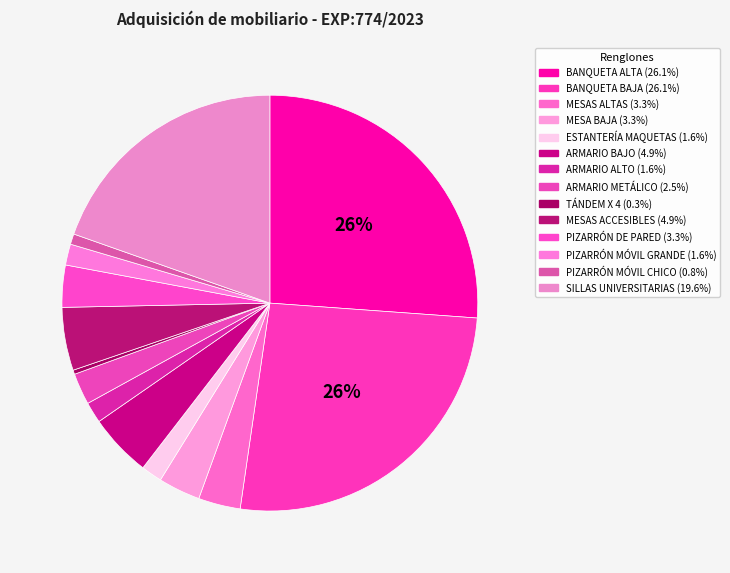

How many slices are in this pie chart?

14